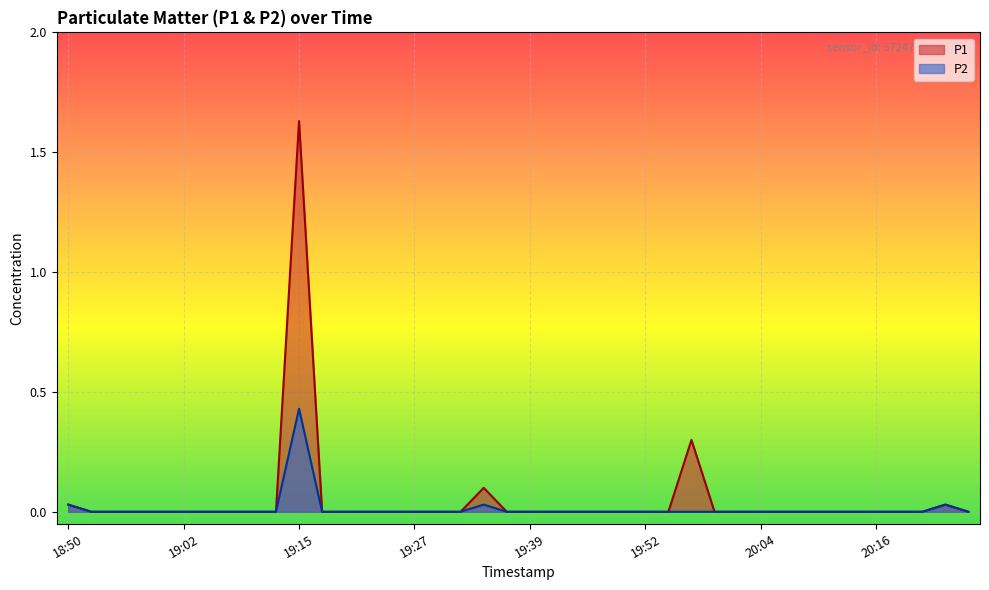

What is the label of the 18th point from the left?

19:32